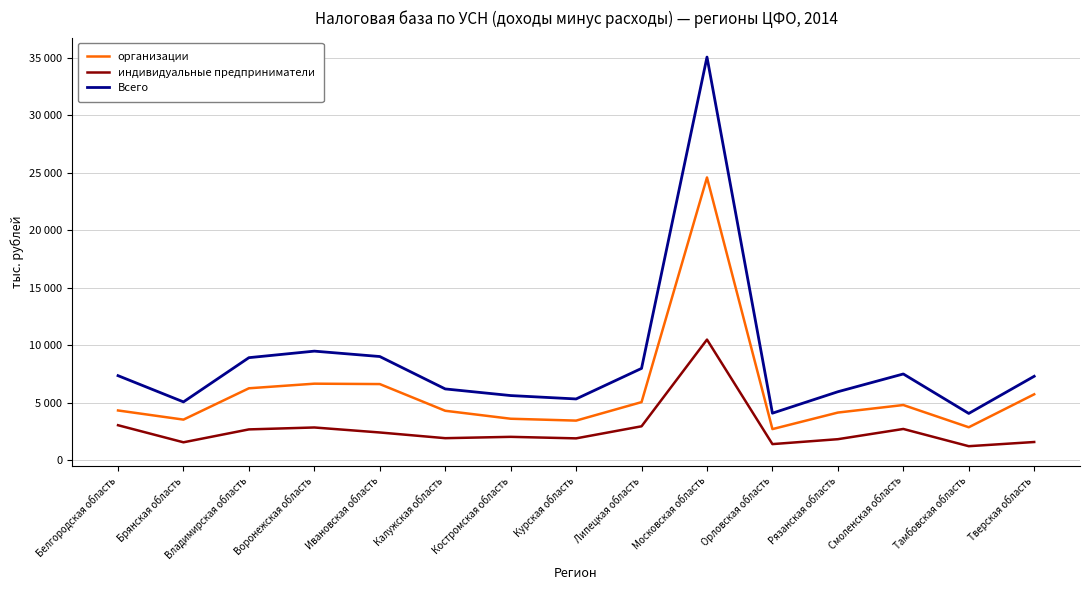

Which series has the largest total across all categories?

Всего